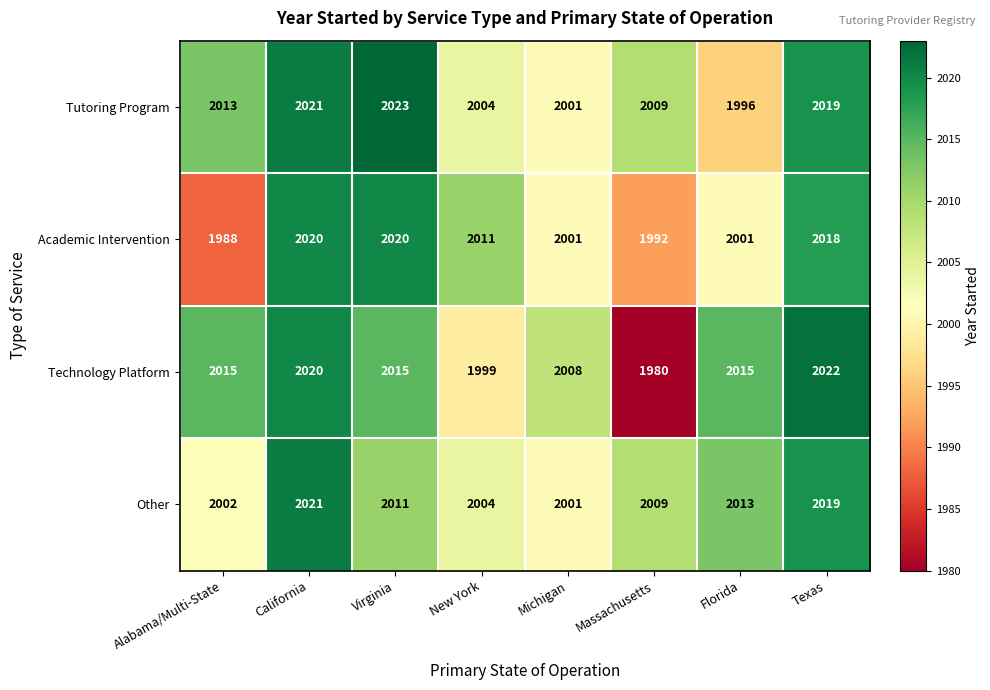

At how many categories does at least one series exceed 1997?

8